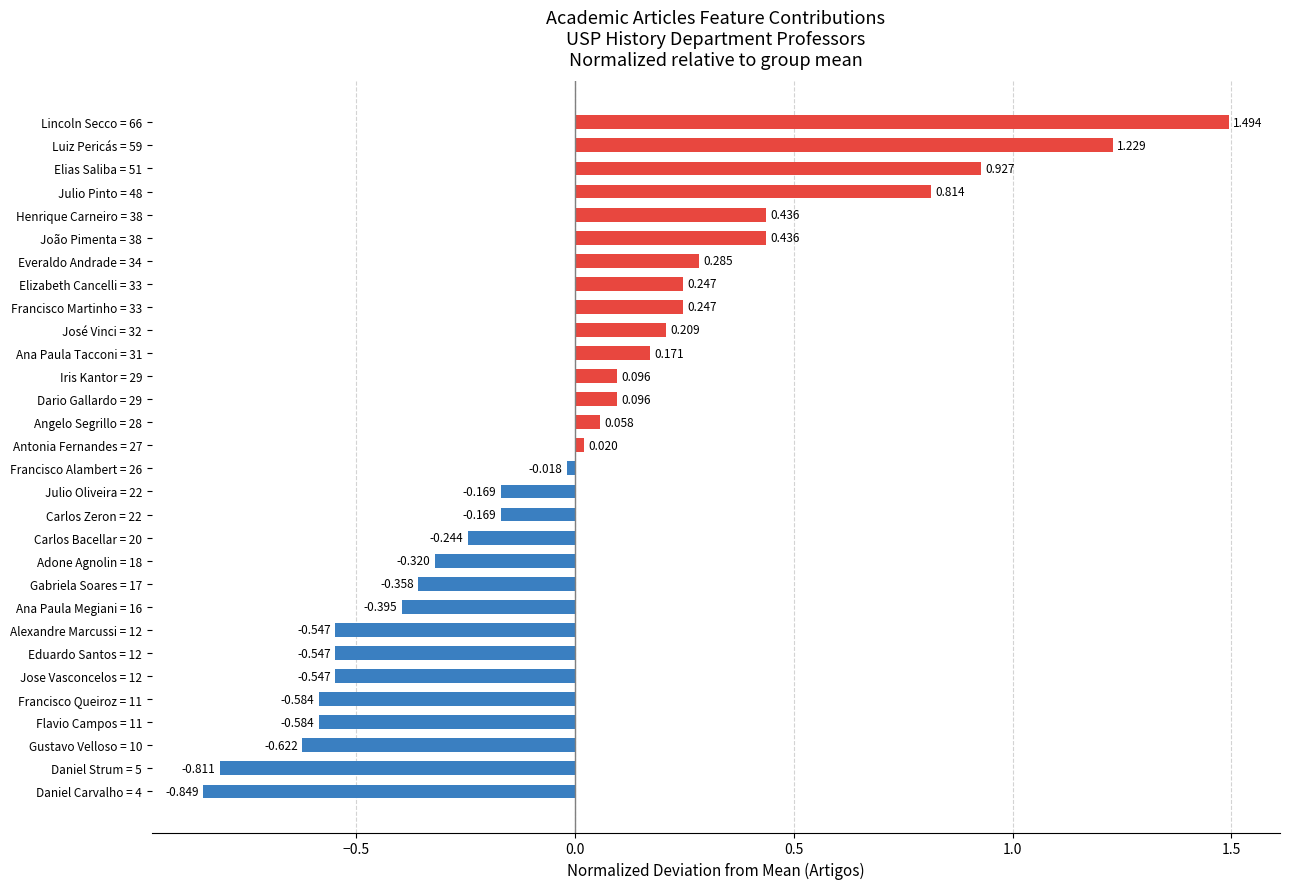

How many categories are shown in the chart?

30